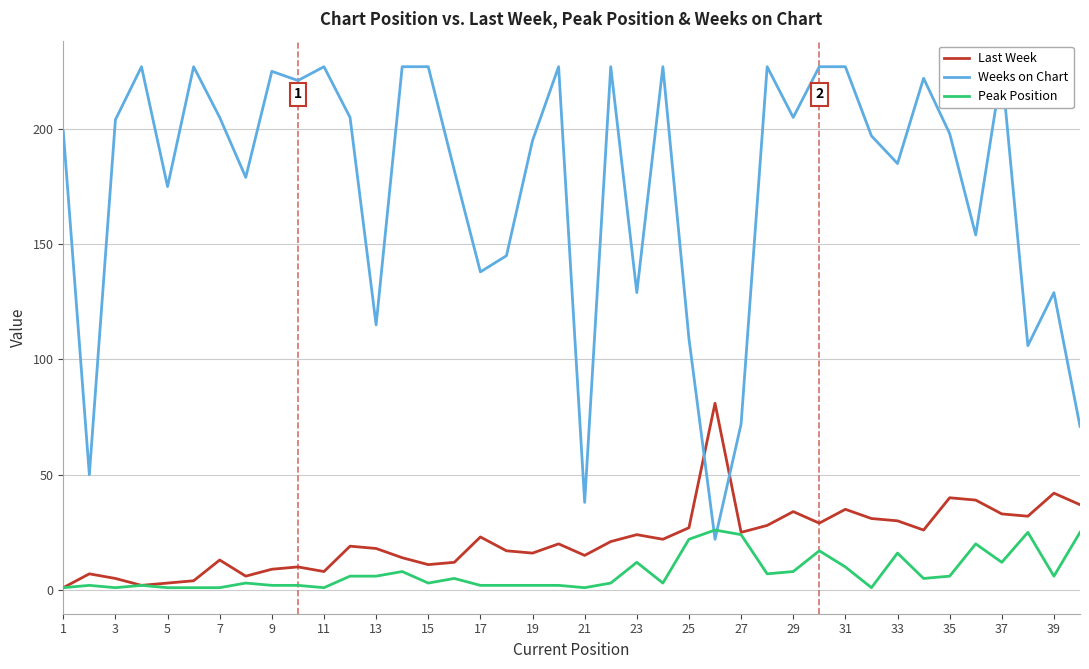

Which series has the largest total across all categories?

Weeks on Chart